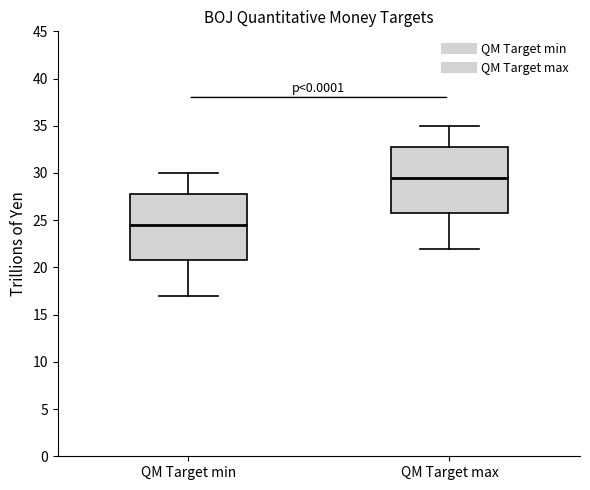

Reading left to right, transcribe this box plot: for each box, give where its median line is, the range the box spans, and where its two whiskers end, as read against the y-axis. The values are not printed on the chart, so give them approximately, as read against the axis.

QM Target min: median 24.5, box 21.0 to 28.0, whiskers 17.0 to 30.0
QM Target max: median 29.5, box 26.0 to 33.0, whiskers 22.0 to 35.0